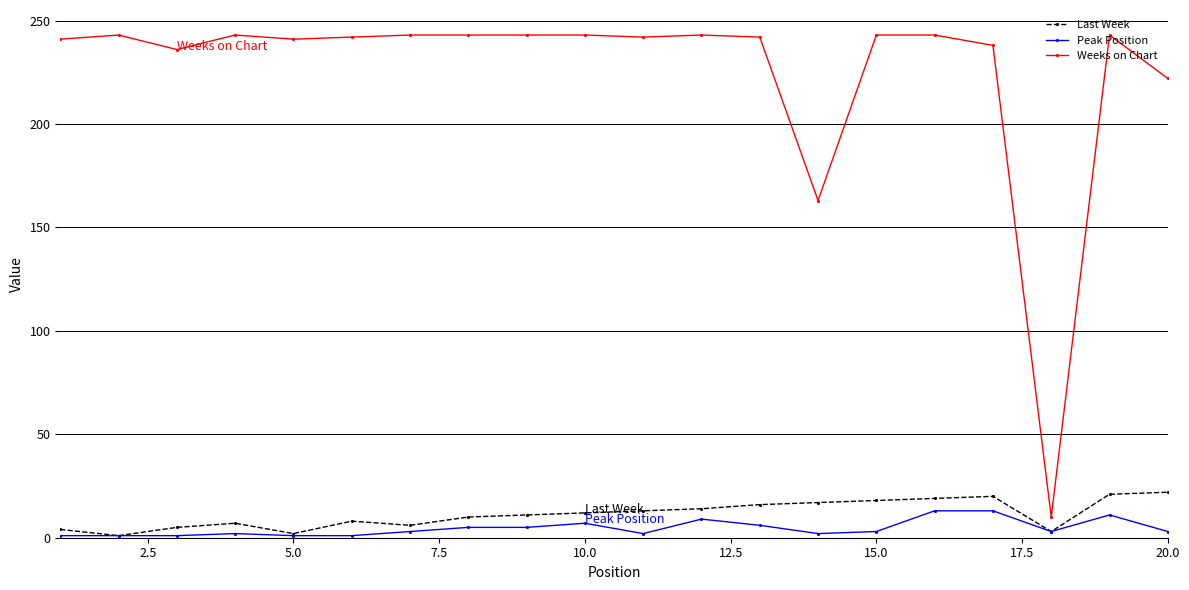

Which series has the largest range (max minus min)?

Weeks on Chart